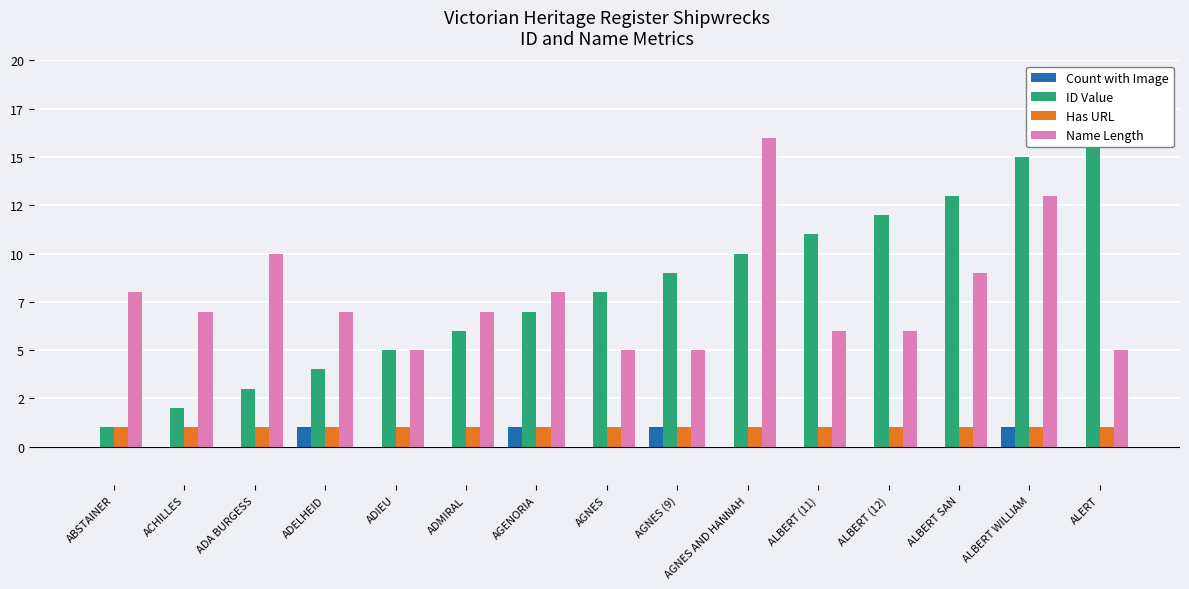

What is the value of the ID Value bar at the 3rd from the left?

3